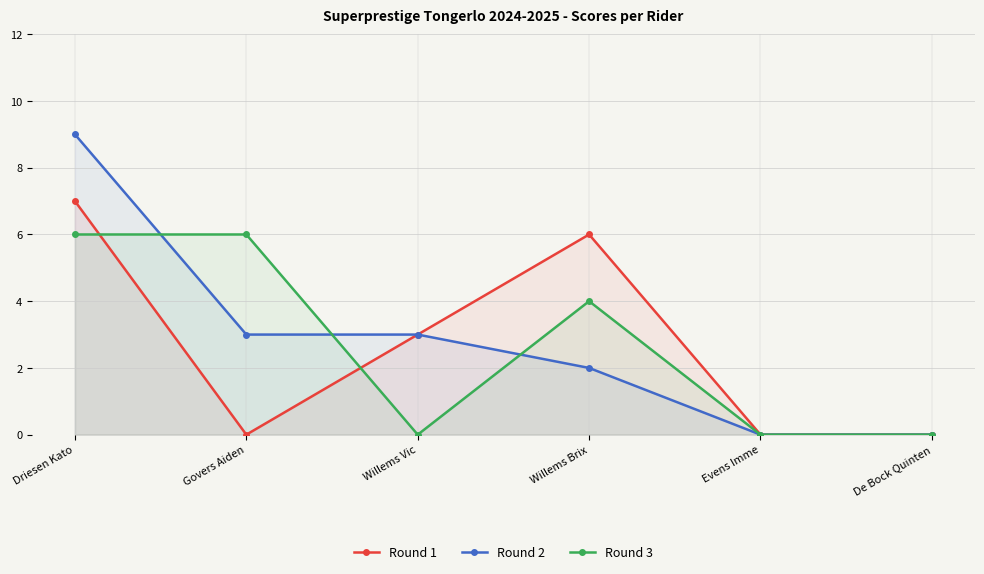

What is the spread (max minus min) of values at Willems Brix?

4